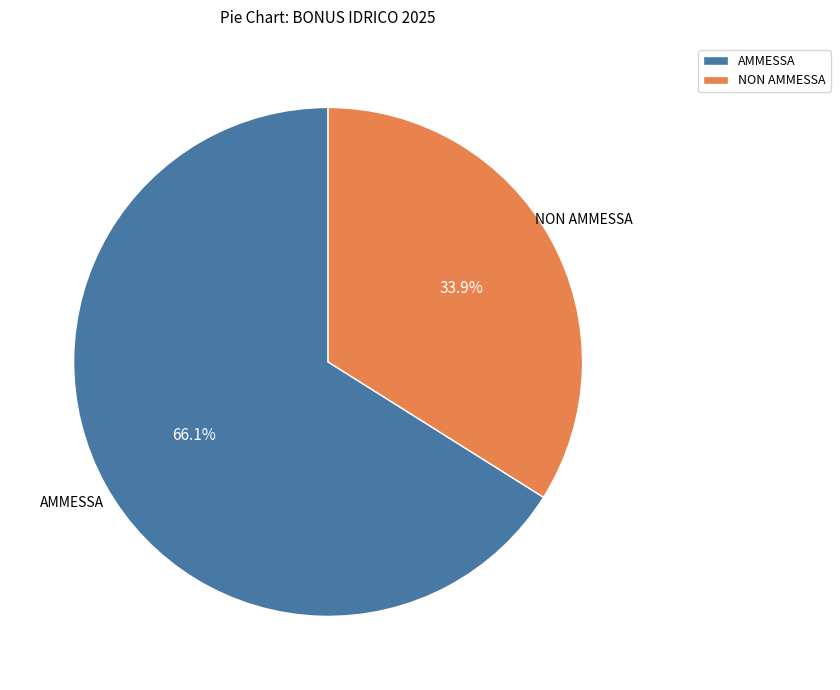

To the nearest percent, what is the difference between the largest and smallest slice percentages?

32%